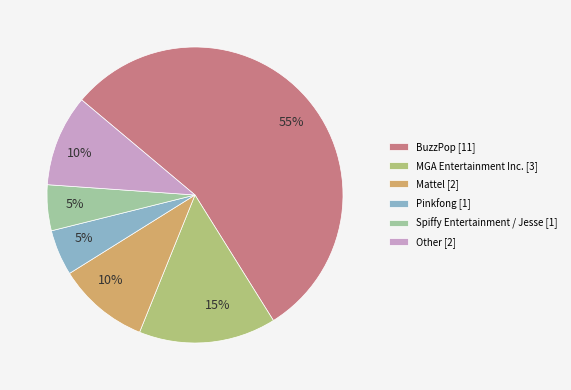

To the nearest percent, what is the difference between the Mattel and Pinkfong slice percentages?

5%